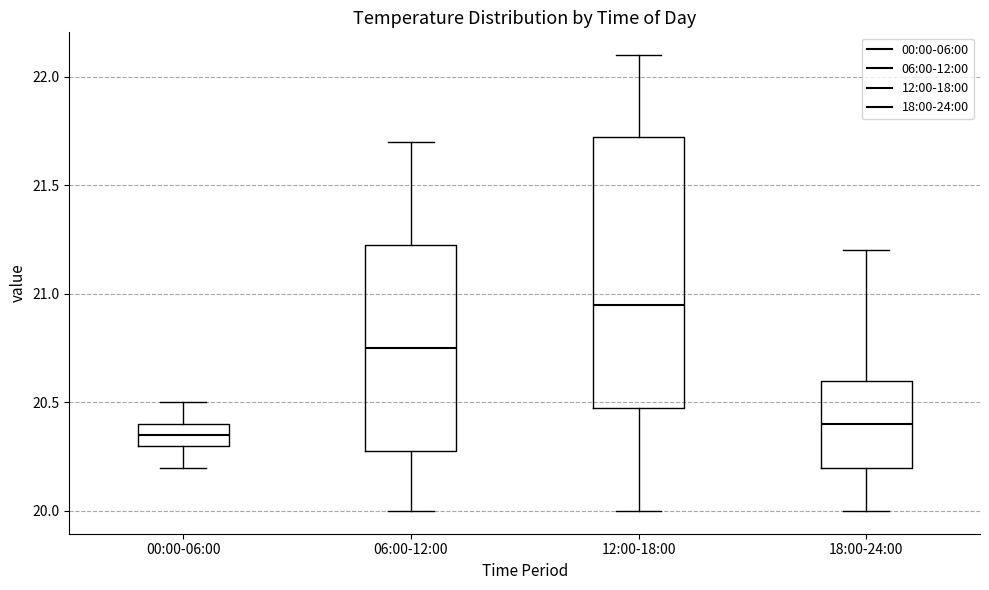

Comparing the boxes themselves (not the whiskers), which one is the tallest?

12:00-18:00